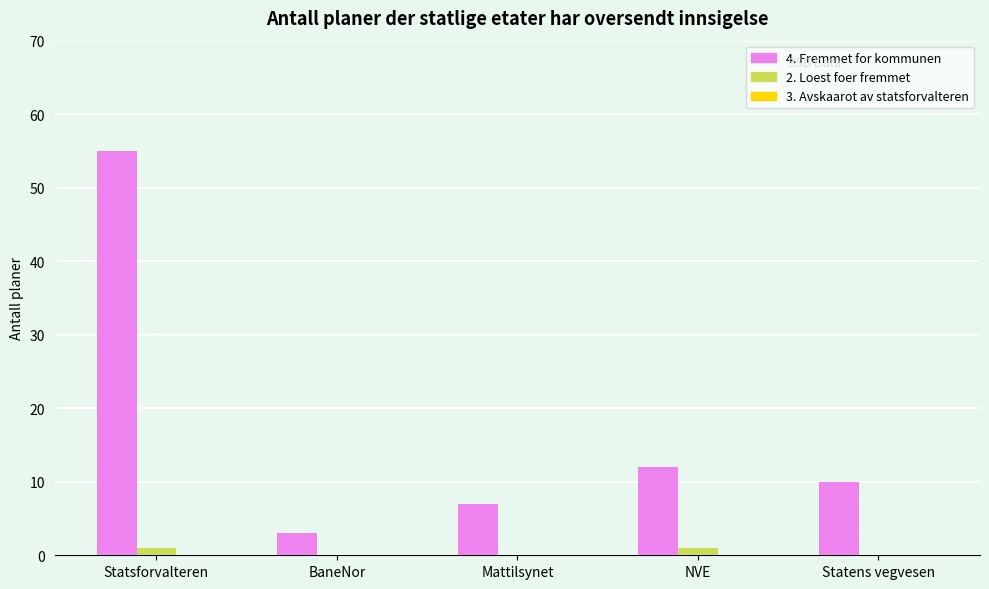

Which category has the highest value across all series?

Statsforvalteren